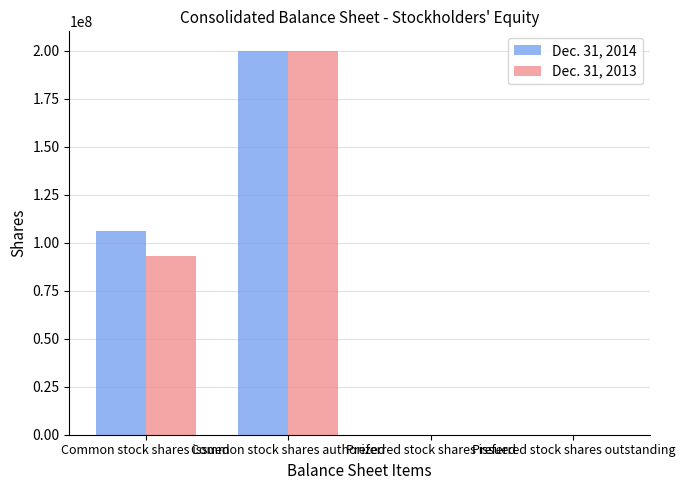

Is it true that Dec. 31, 2013 equals 92906049 at Common stock shares issued?

True